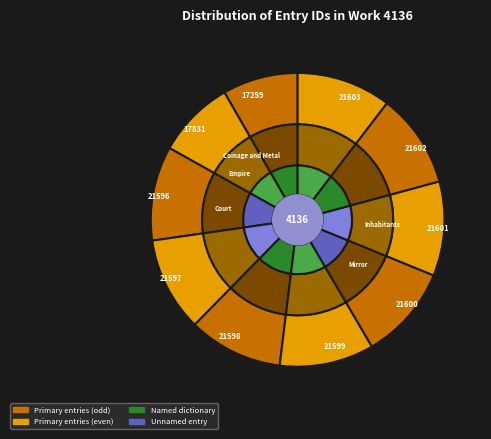

To the nearest percent, what percentage of the pie is 21598?

10%